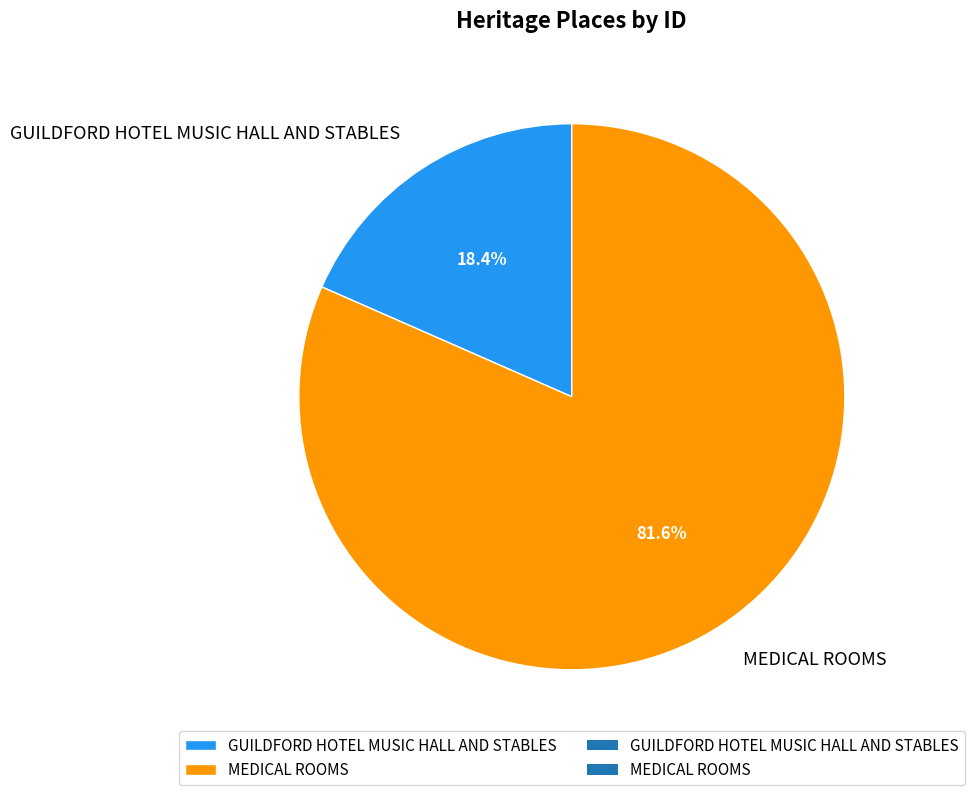

Between GUILDFORD HOTEL MUSIC HALL AND STABLES and MEDICAL ROOMS, which is larger?

MEDICAL ROOMS